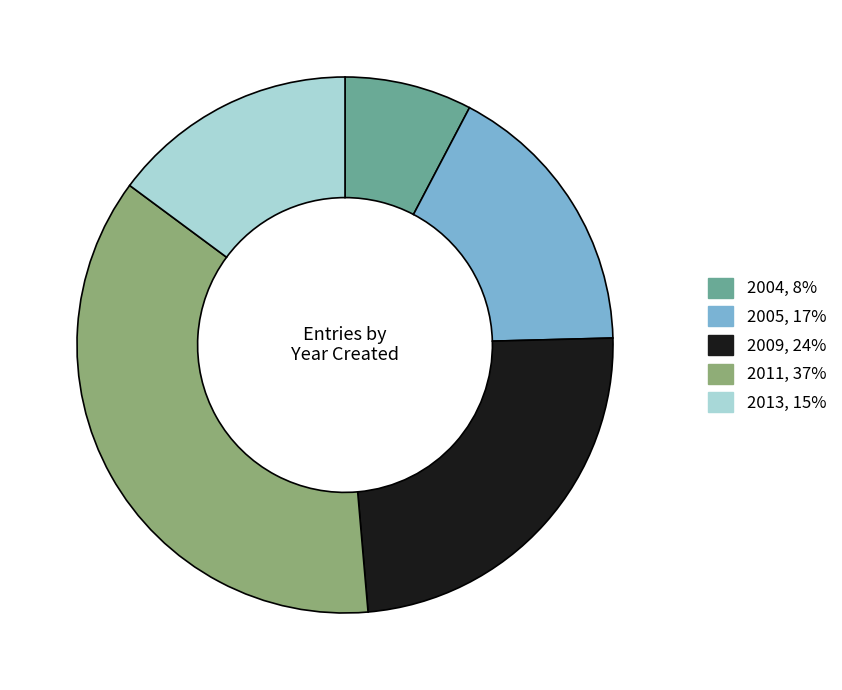

Is there a majority slice in this chart?

No